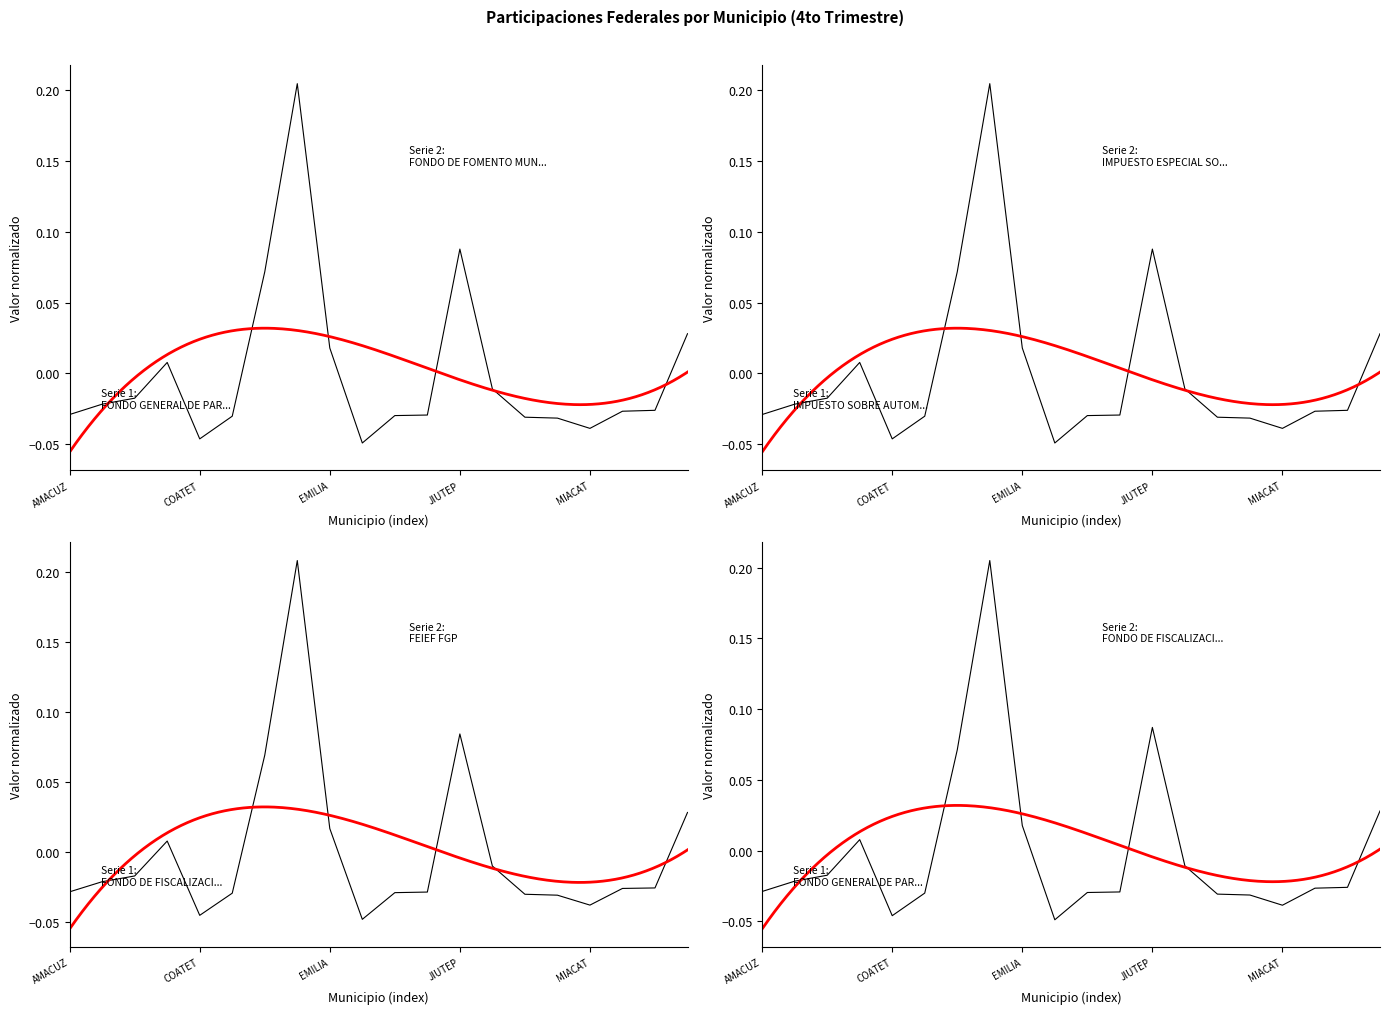

How many values in the IMPUESTO ESPECIAL SOBRE PRODUCCION Y SERVICIOS series exceed 0?

6